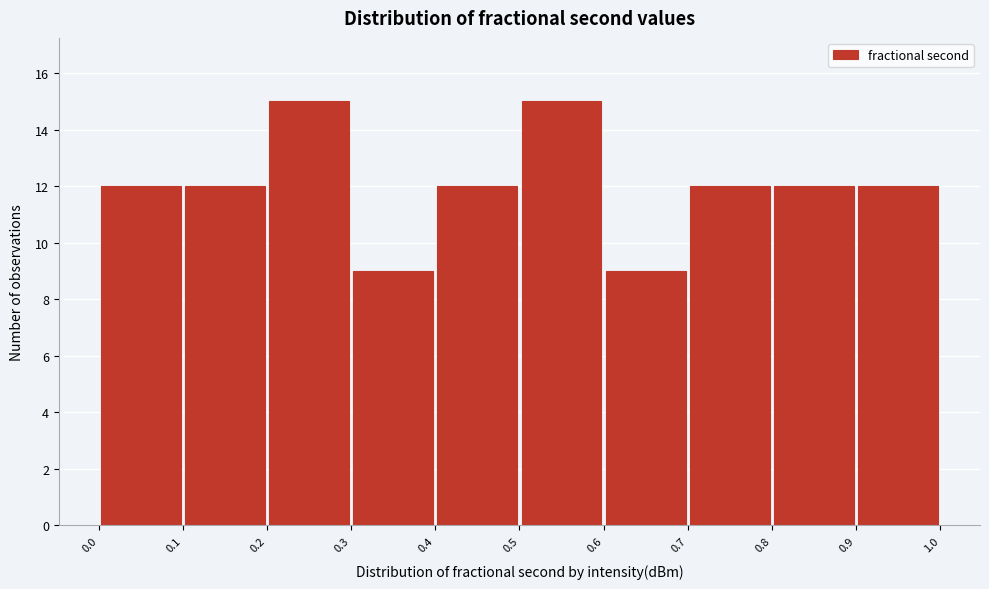

Reading left to right, list every bar in this chart as the range it spans on the x-axis followed by its height. The values are not printed on the chart, so give them approximately, as read against the axis.

0.0 to 0.1: 12
0.1 to 0.2: 12
0.2 to 0.3: 15
0.3 to 0.4: 9
0.4 to 0.5: 12
0.5 to 0.6: 15
0.6 to 0.7: 9
0.7 to 0.8: 12
0.8 to 0.9: 12
0.9 to 1.0: 12